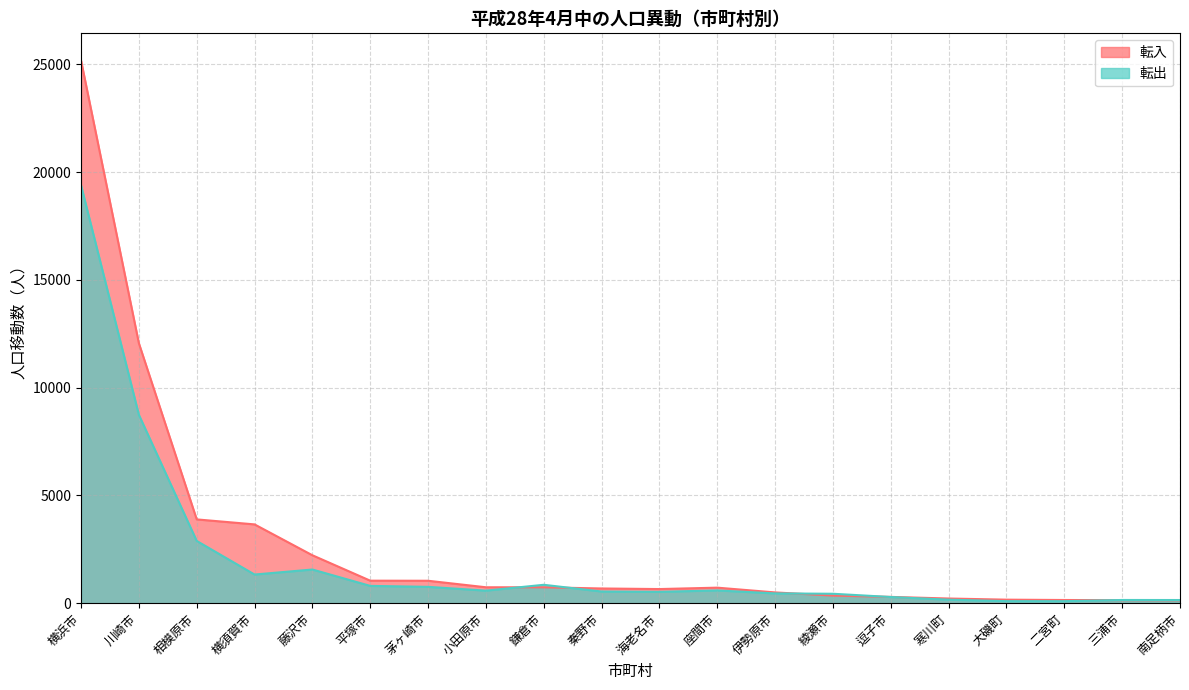

At which category does 転入 reach its first local valley?

海老名市